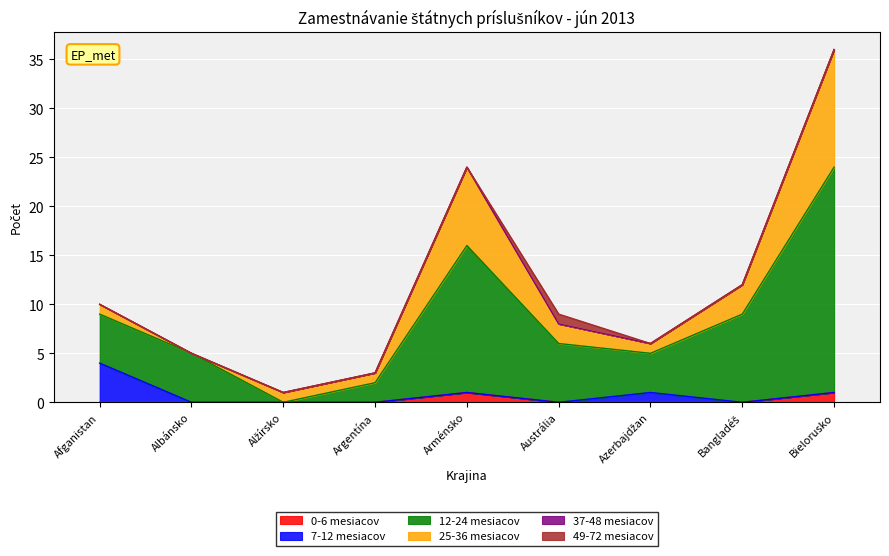

How many 7-12 mesiacov values are between 0 and 1?

8